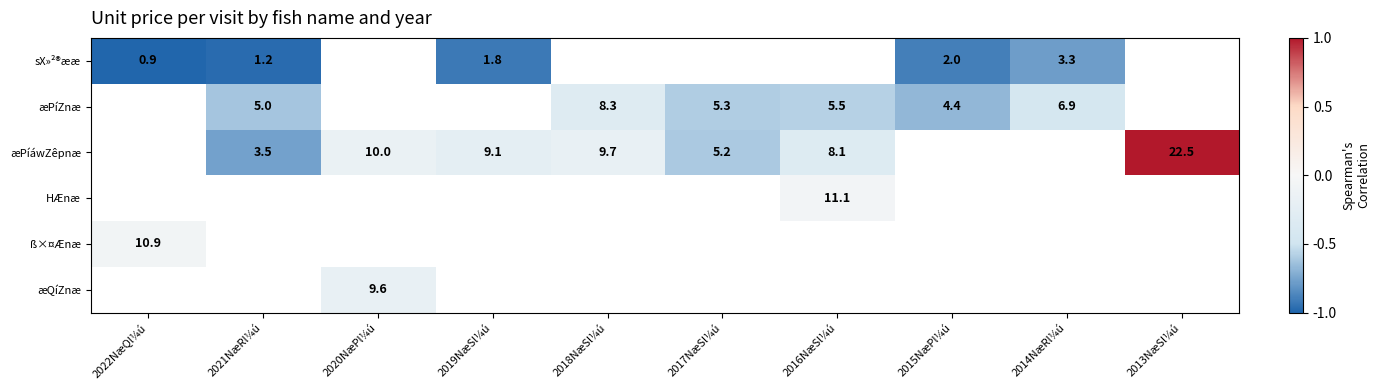

The æPíZnæ series shows 8.3 at 2018NæSl¼ú. True or false?

True